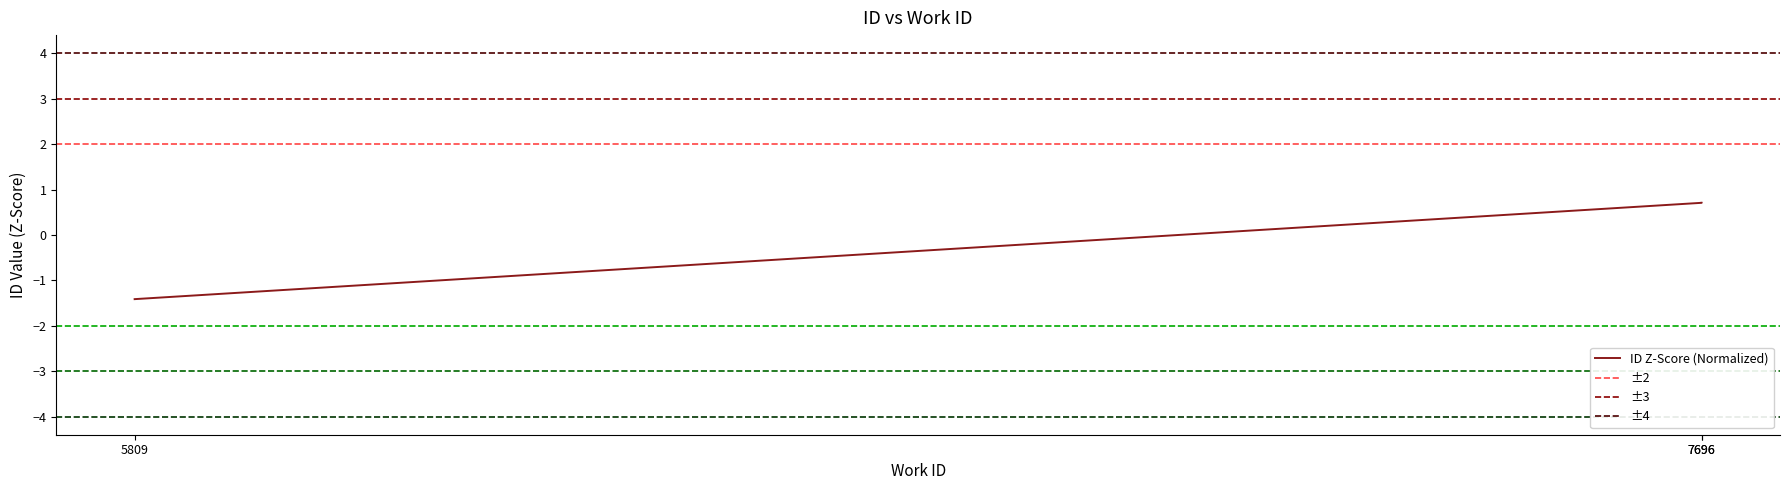

What is the maximum value shown in the chart?

0.7